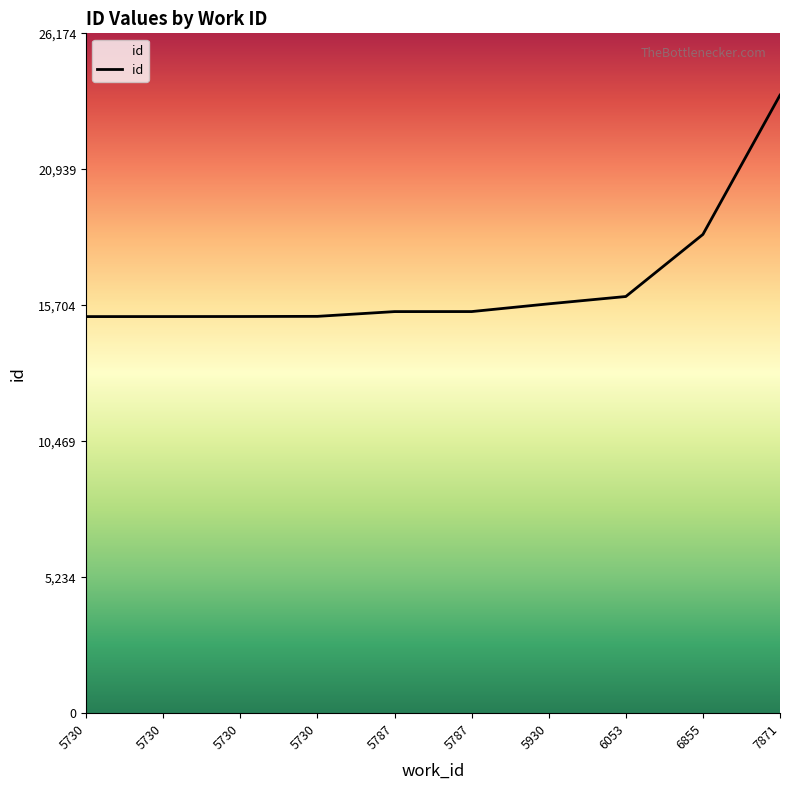

Is this an area chart (filled region under the line)?

Yes